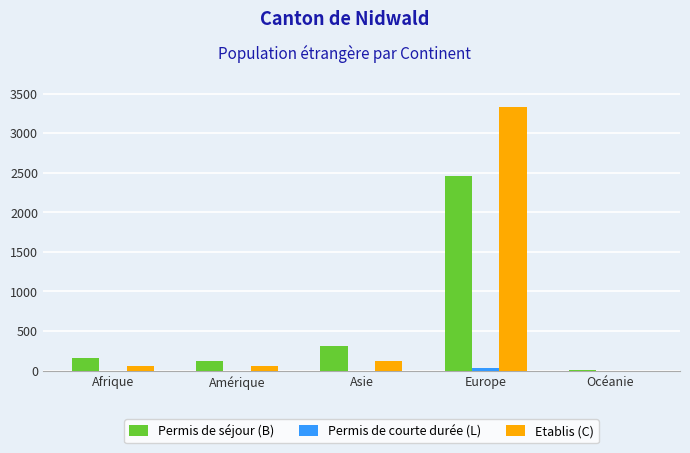

At which label does Etablis (C) reach its peak?

Europe